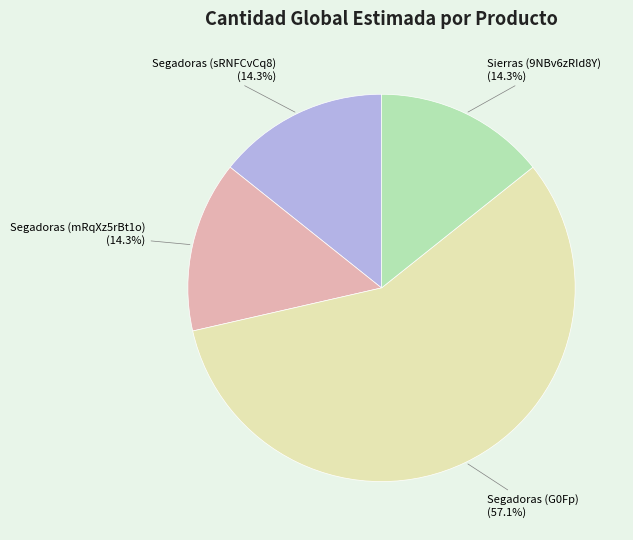

Is there any slice that represents more than half of the pie?

Yes